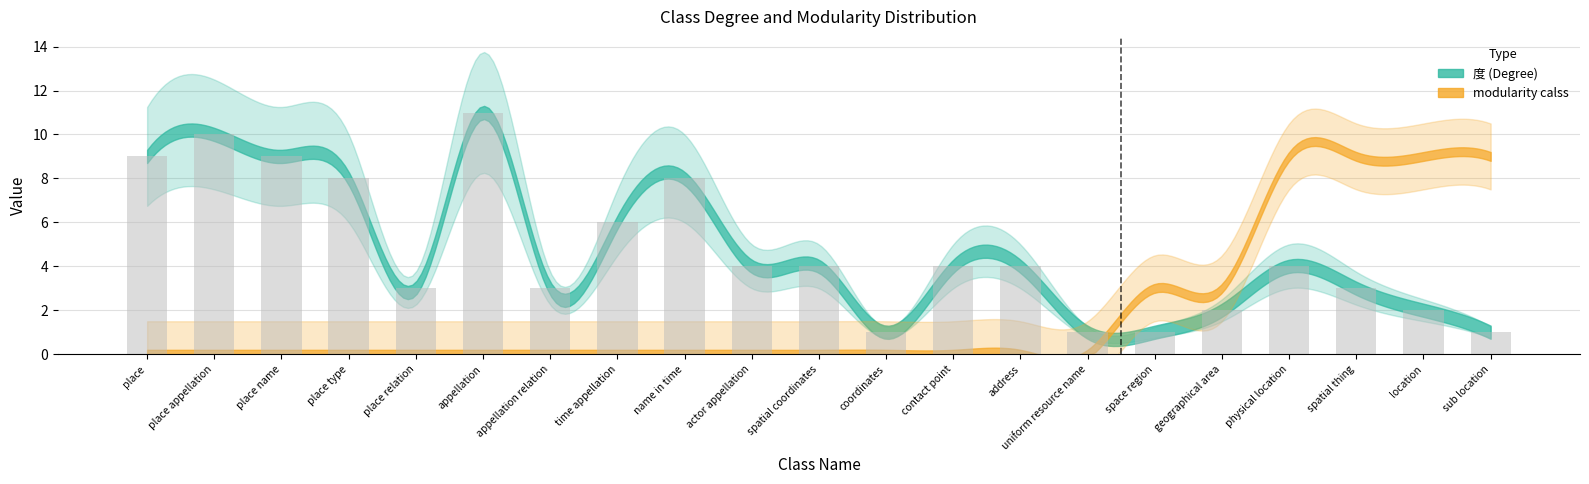

The value at actor appellation is 1. True or false?

False